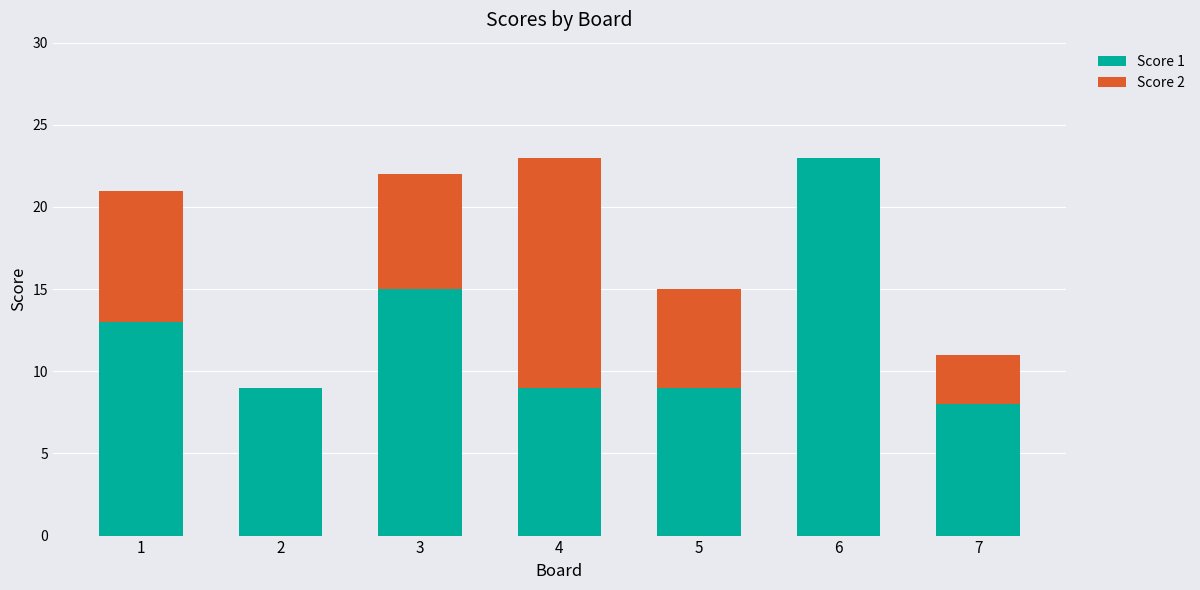

The Score 1 series shows 4 at 4. True or false?

False